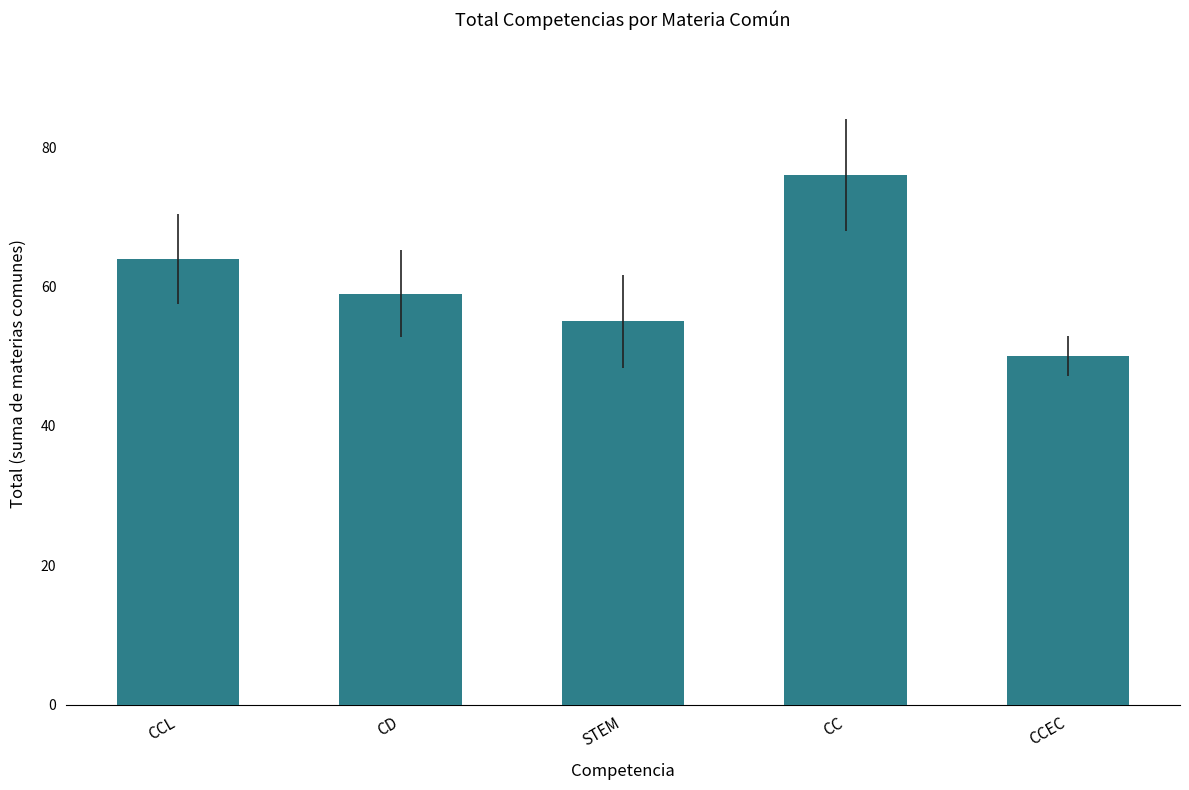

What position from the right is CD?

4